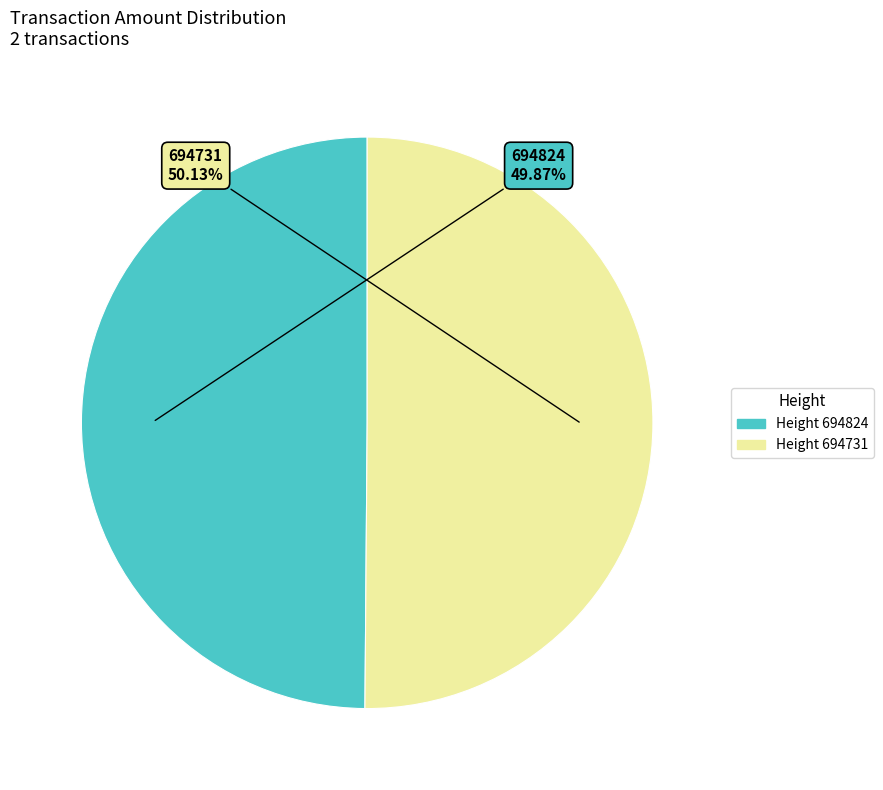

Does any single category account for the majority?

Yes